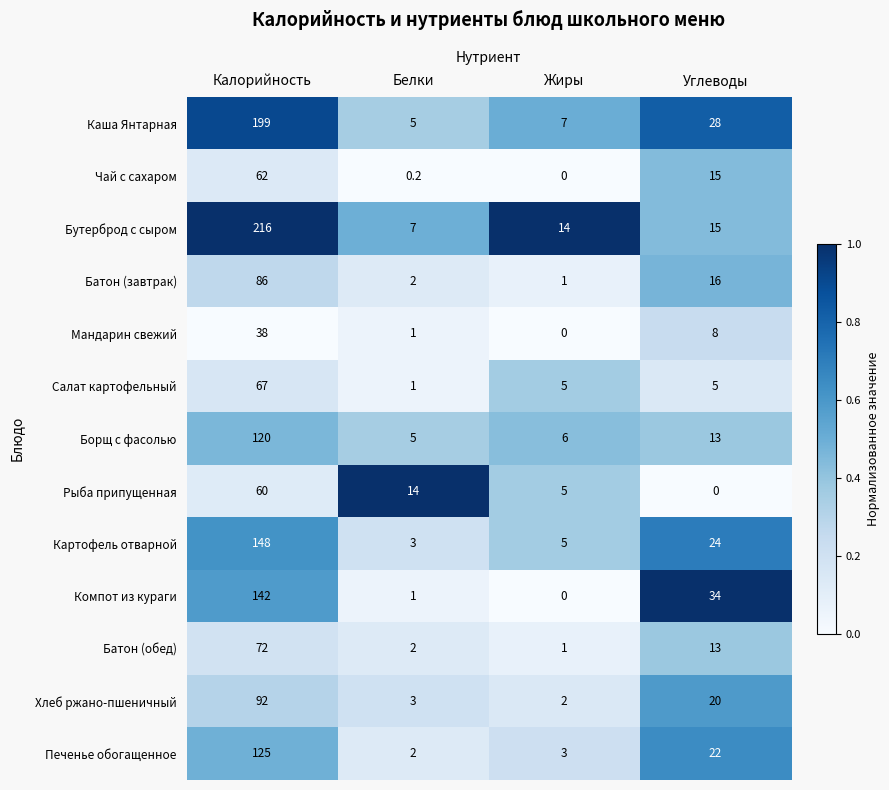

What is the total value across all series at Углеводы?

213.0